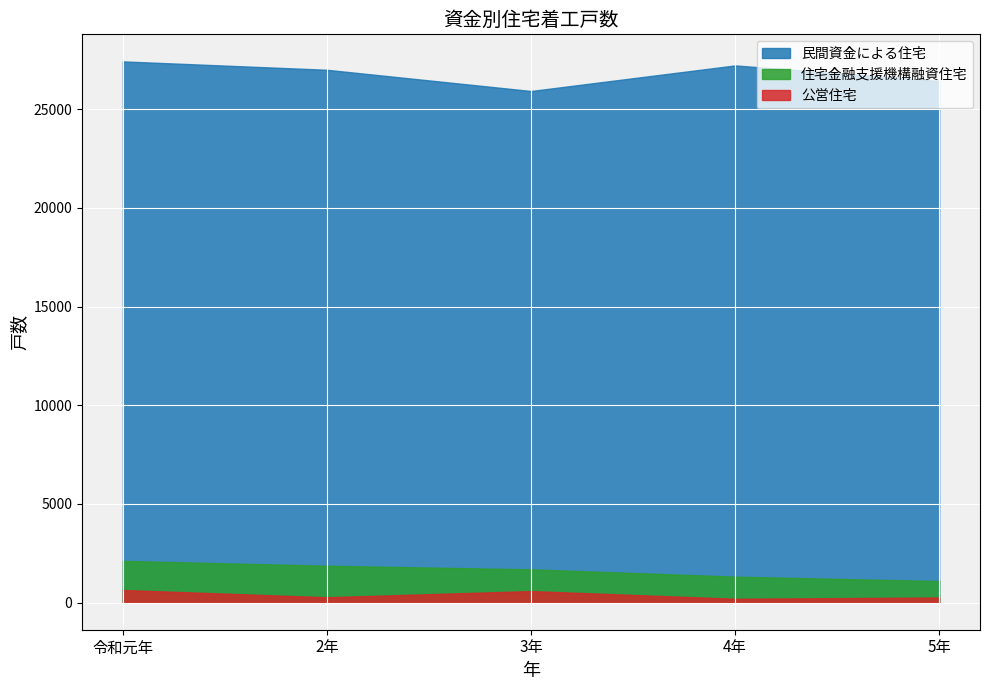

Where is 住宅金融支援機構融資住宅 nearest to the value 1604?

3年